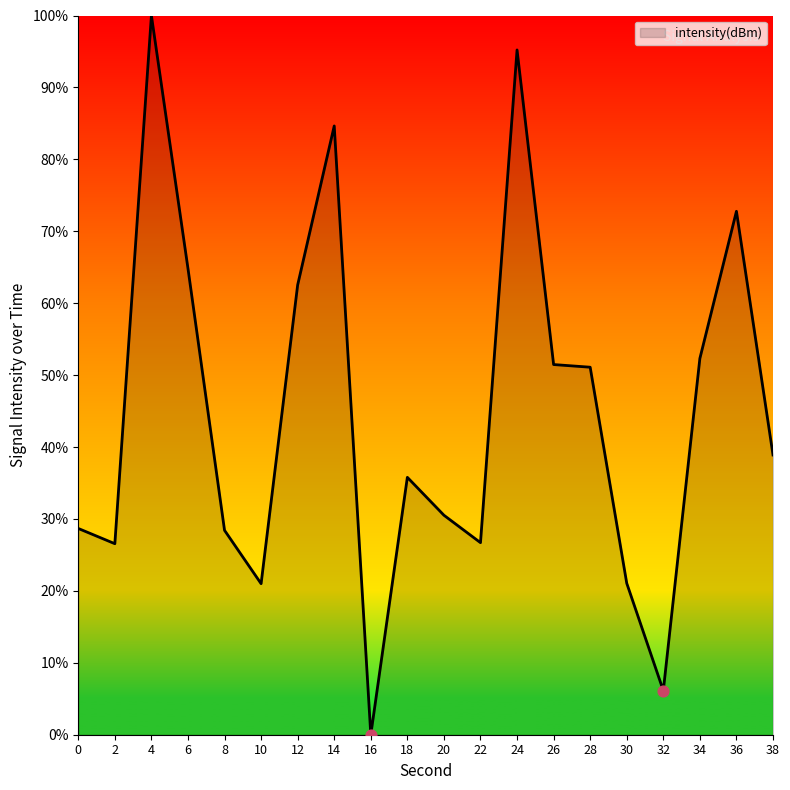

Approximately how many times larger is the value at 2 compared to 10?

1.3